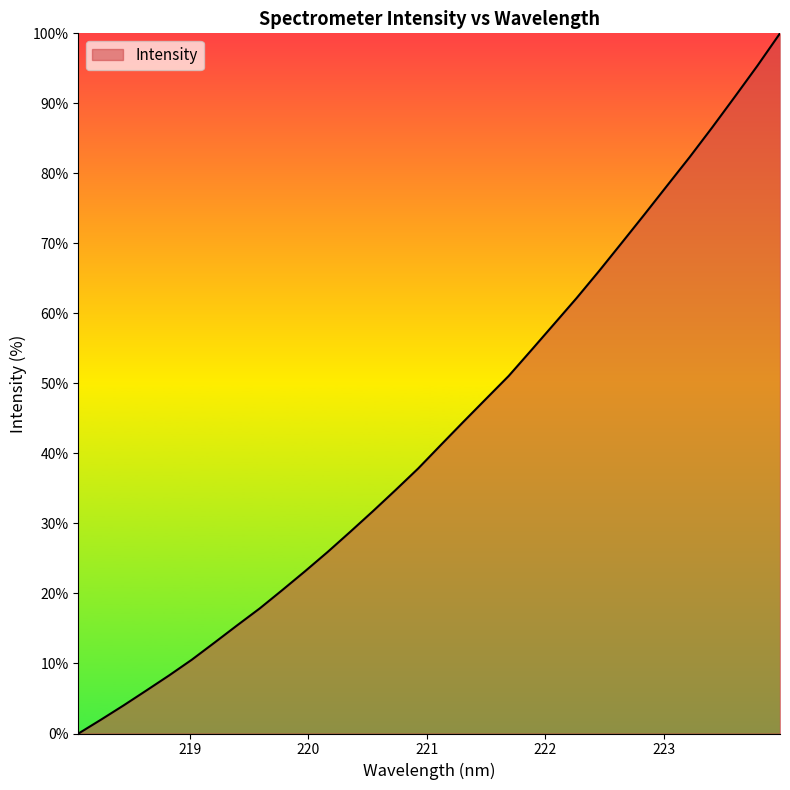

What is the greatest value displayed?

100.0